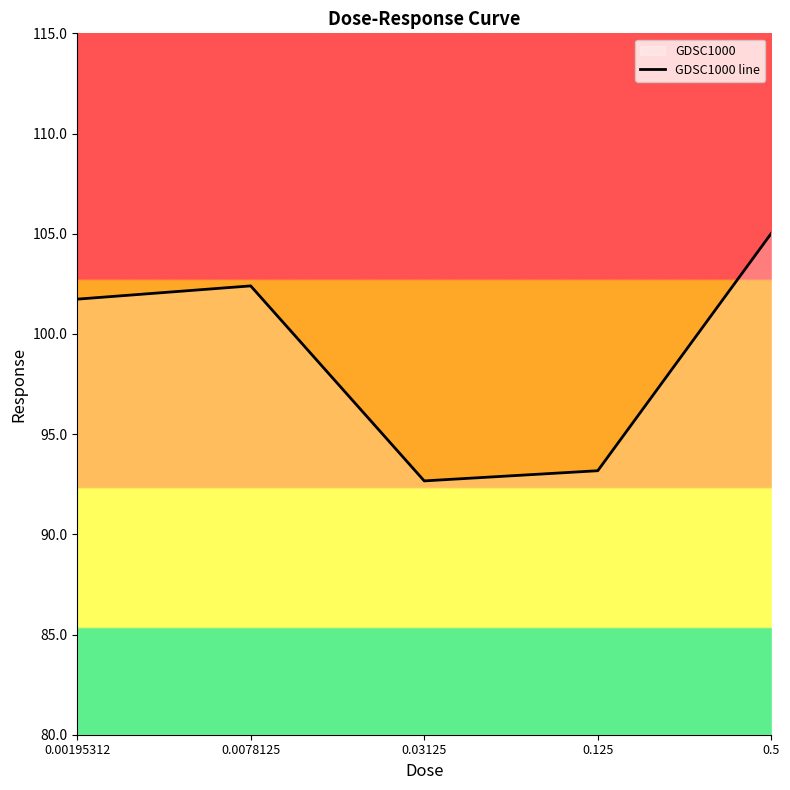

What is the difference between the second highest and minimum values?

9.7